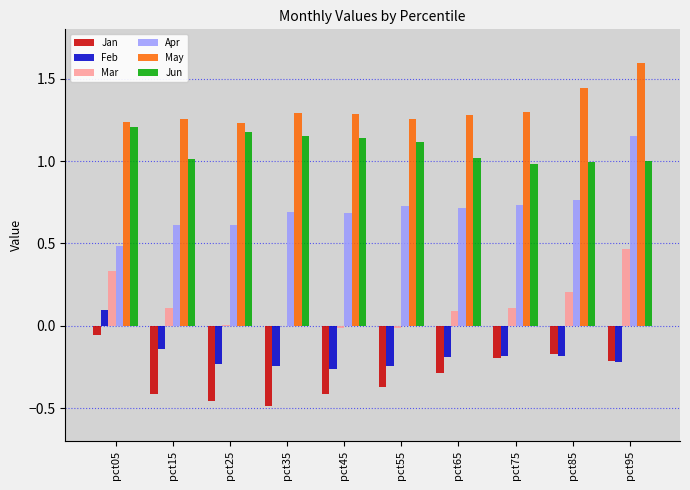

The Mar series shows 0.1 at pct15. True or false?

True